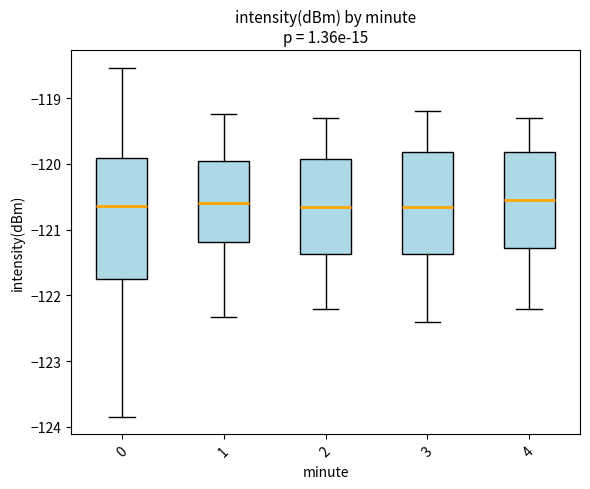

Reading left to right, read every box against the y-axis: the position of its median line, the range the box covers, and the ends of its whiskers. The values are not printed on the chart, so give them approximately, as read against the axis.

0: median -120.6, box -121.7 to -119.9, whiskers -123.8 to -118.5
1: median -120.6, box -121.2 to -119.9, whiskers -122.3 to -119.2
2: median -120.6, box -121.4 to -119.9, whiskers -122.2 to -119.3
3: median -120.6, box -121.4 to -119.8, whiskers -122.4 to -119.2
4: median -120.5, box -121.3 to -119.8, whiskers -122.2 to -119.3